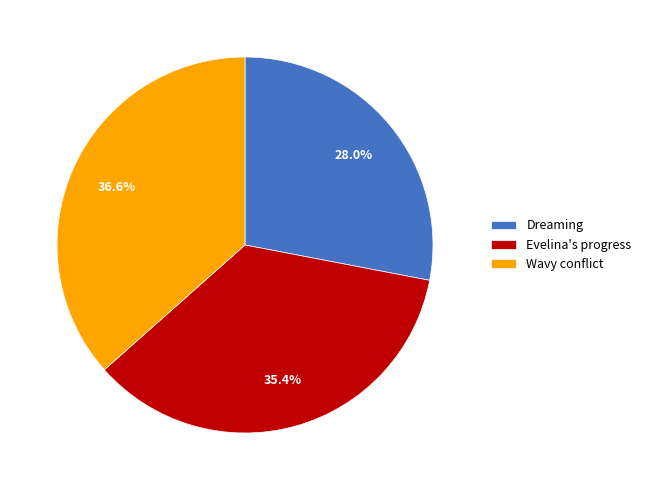

Do Wavy conflict and Evelina's progress together represent more than half of the pie?

Yes